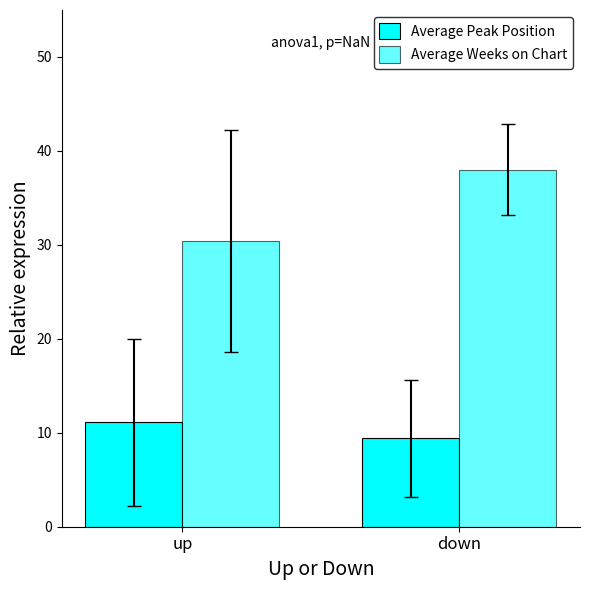

True or false: Average Peak Position has a value of 15.6 at up.

False